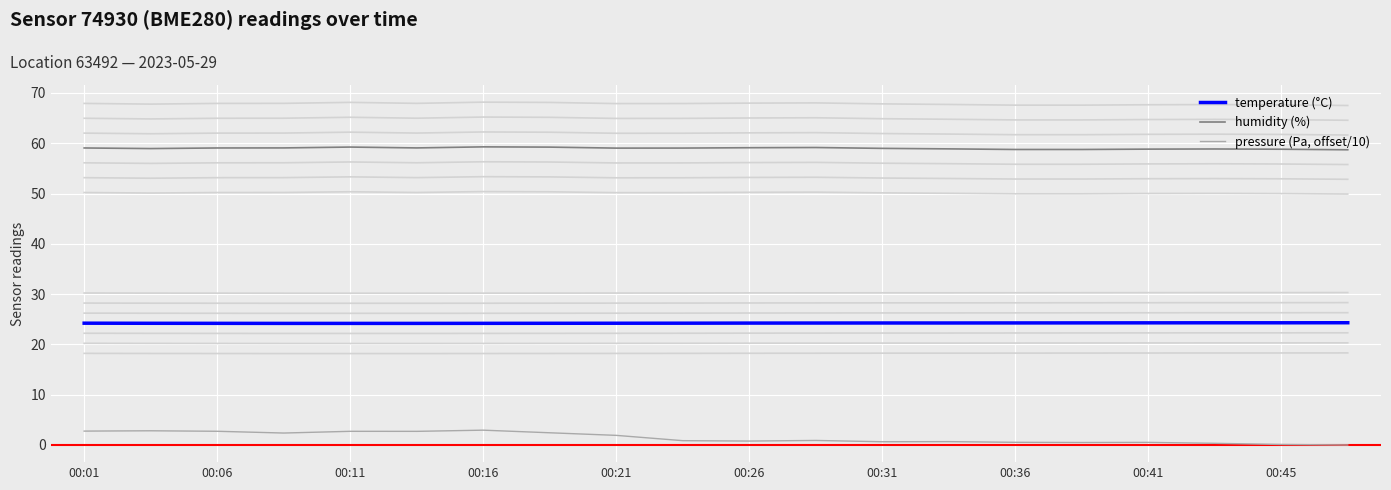

List the series in order of their peak value, lowest first.

pressure (Pa, offset/10), temperature (°C), humidity (%)